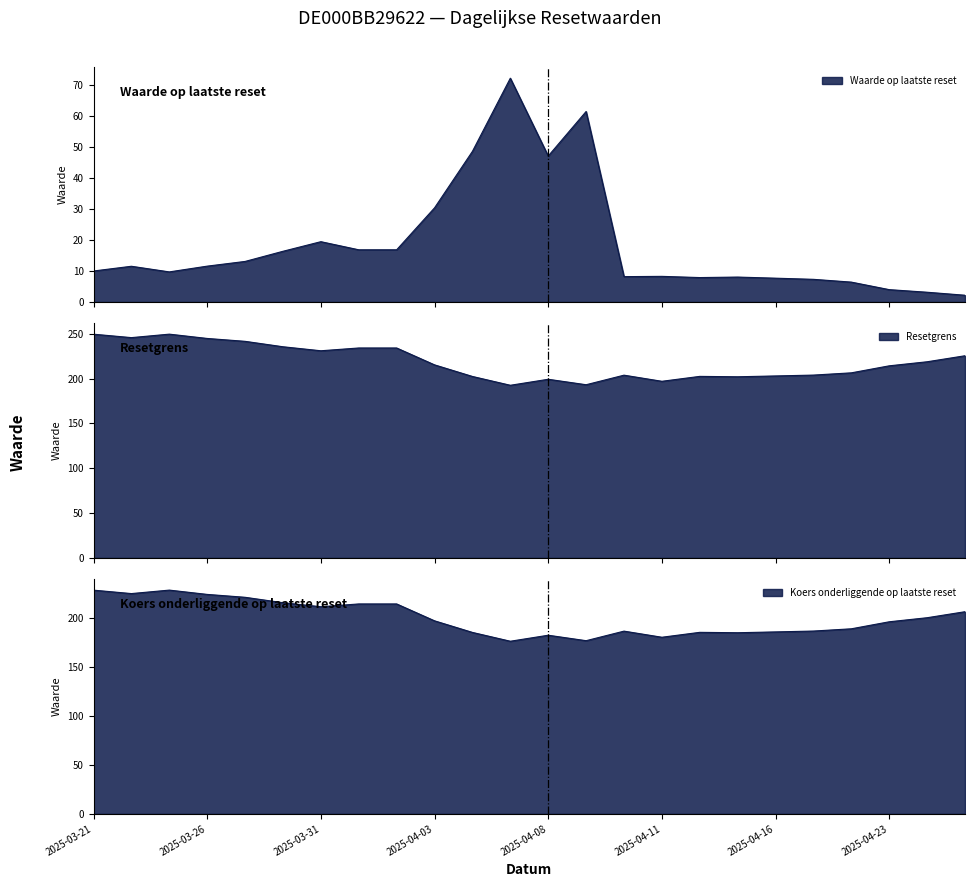

True or false: Waarde op laatste reset and Koers onderliggende op laatste reset intersect in this chart.

False